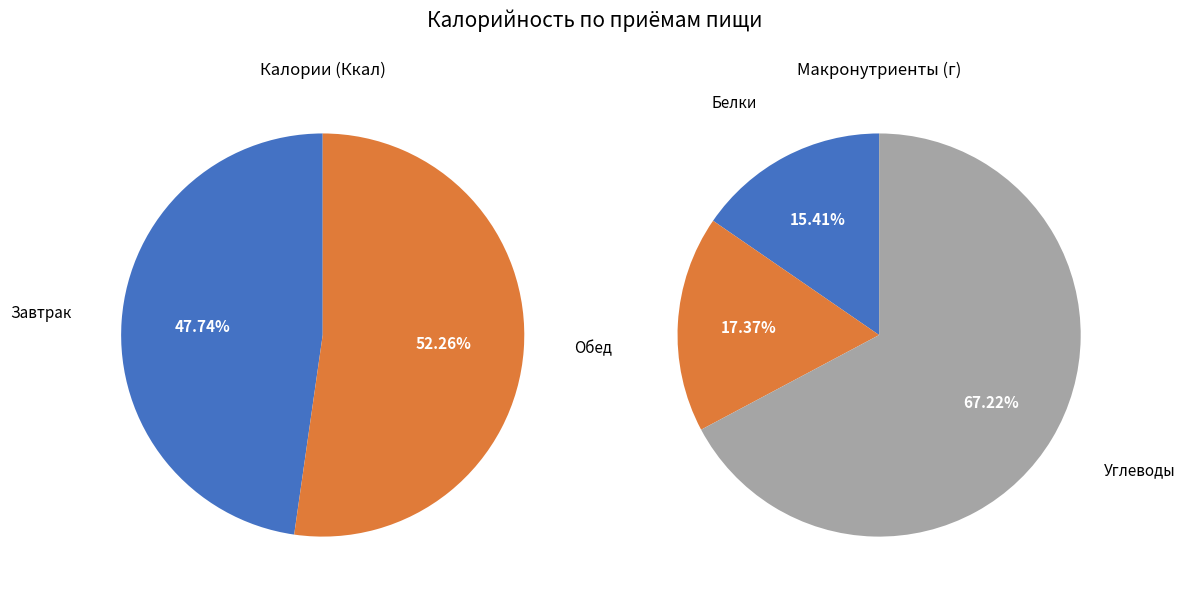

Does Завтрак account for over 50% of the chart?

No